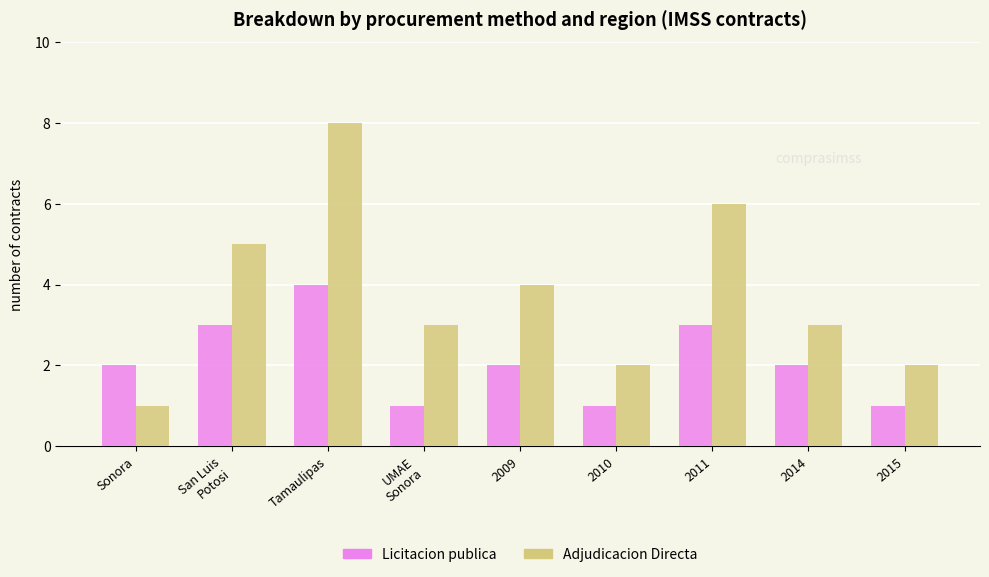

Between Tamaulipas and 2014, which series saw the biggest shift?

Adjudicacion Directa